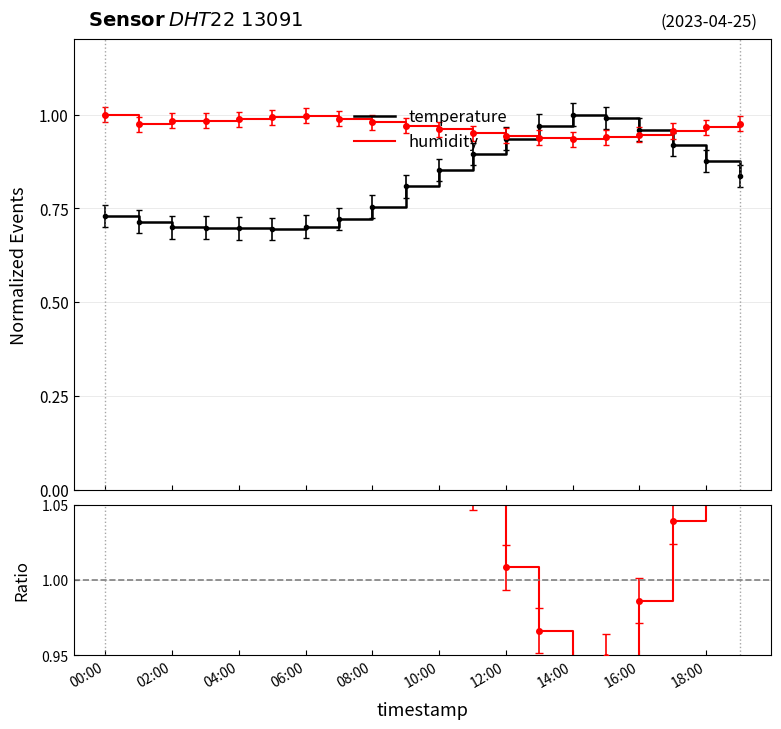

What is the sum of all humidity / temperature values?

24.0